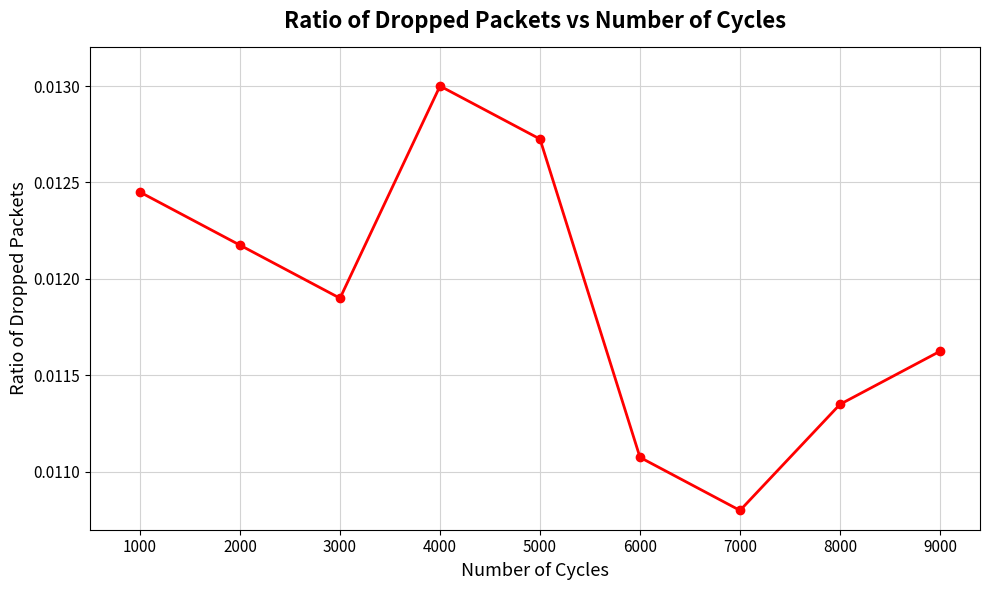

Rank the categories by value from highest to lowest.

4000, 5000, 1000, 2000, 3000, 9000, 8000, 6000, 7000